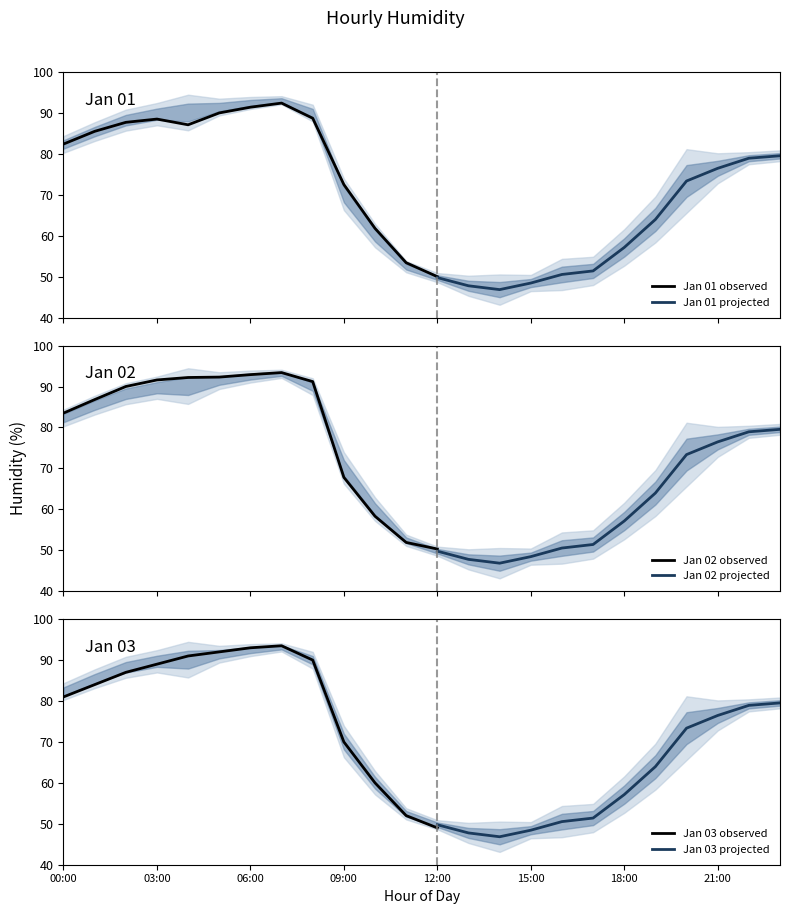

How many intersections are there between 2020-01-01 and 2020-01-03?

7